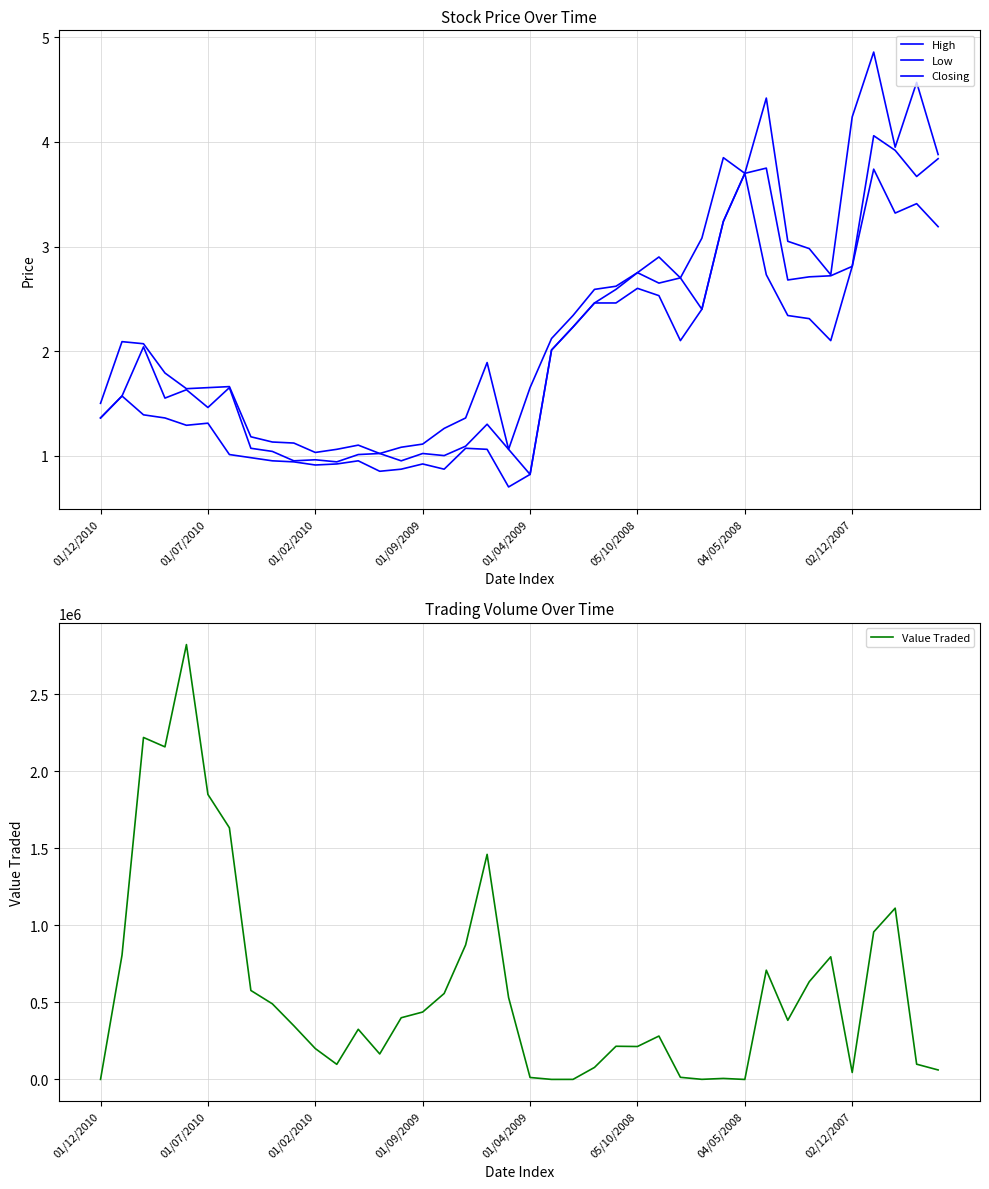

Reading right to left, list all the values displayed in this chart.

High: 3.9	4.6	4.0	4.9	4.2	2.7	3.0	3.0	4.4	3.7	3.9	3.1	2.7	2.9	2.8	2.6	2.6	2.3	2.1	1.6	1.1	1.9	1.4	1.3	1.1	1.1	1.0	1.1	1.1	1.0	1.1	1.1	1.2	1.7	1.6	1.6	1.8	2.1	2.1	1.5
Low: 3.2	3.4	3.3	3.7	2.8	2.1	2.3	2.3	2.7	3.7	3.2	2.4	2.1	2.5	2.6	2.5	2.5	2.2	2.0	0.8	0.7	1.1	1.1	0.9	0.9	0.9	0.8	0.9	0.9	0.9	0.9	0.9	1.0	1.0	1.3	1.3	1.4	1.4	1.6	1.4
Closing: 3.8	3.7	3.9	4.1	2.8	2.7	2.7	2.7	3.8	3.7	3.2	2.4	2.7	2.6	2.8	2.6	2.5	2.2	2.0	0.8	1.1	1.3	1.1	1.0	1.0	0.9	1.0	1.0	0.9	1.0	0.9	1.0	1.1	1.6	1.5	1.6	1.6	2.0	1.6	1.4
Value Traded: 61696.0	99106.0	1112135.0	957664.0	45228.0	796441.0	634798.0	384062.0	709444.0	26.0	6686.0	741.0	13897.0	281853.0	213952.0	215534.0	78192.0	448.0	313.0	12857.0	531934.0	1461559.0	873652.0	558174.0	437818.0	400660.0	165589.0	325790.0	98206.0	200649.0	348816.0	491068.0	577845.0	1634126.0	1850608.0	2823655.0	2159523.0	2220559.0	806901.0	436.0